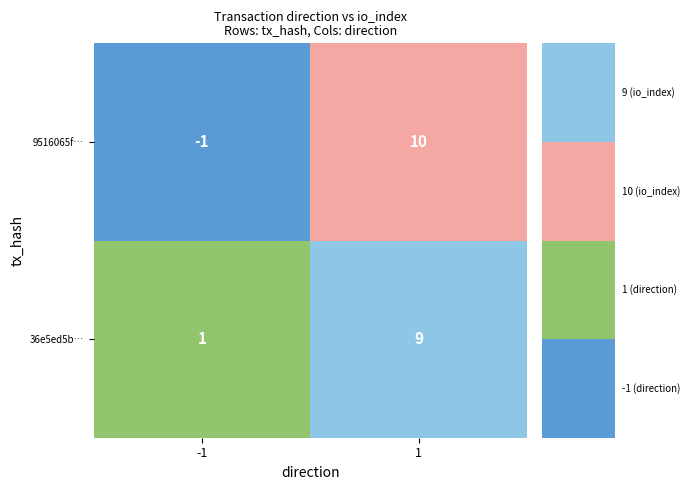

The value of 36e5ed5b4614e84527069615bc123283042343a at 1 is 9. True or false?

True